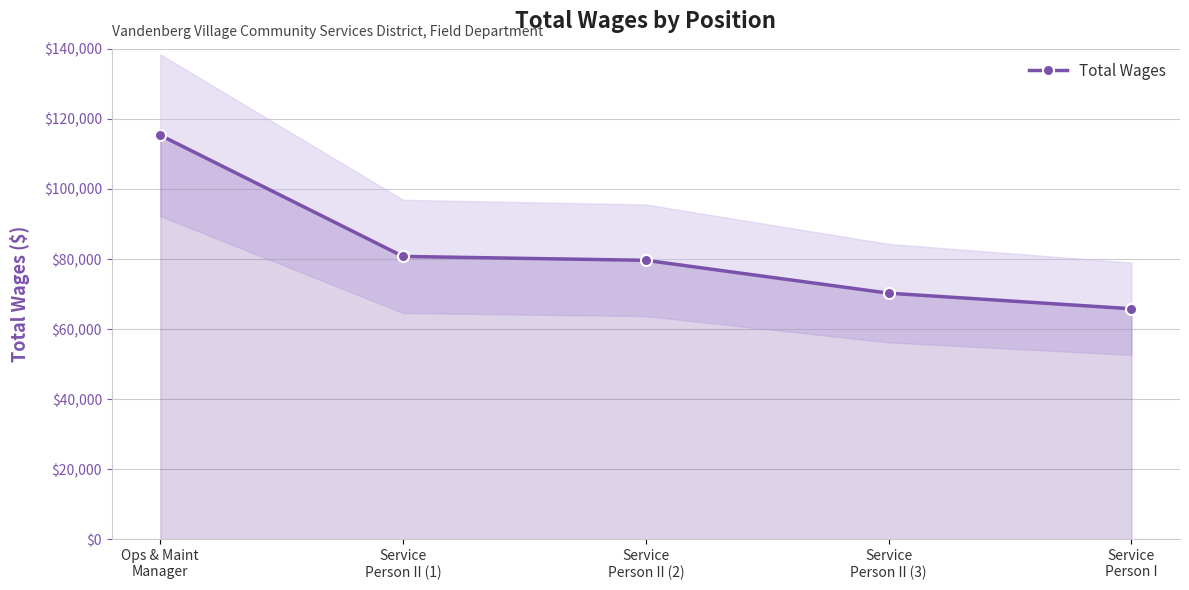

Reading left to right, what are all the values shown in this chart?

Ops & Maint
Manager=115344	Service
Person II (1)=80762	Service
Person II (2)=79646	Service
Person II (3)=70268	Service
Person I=65821